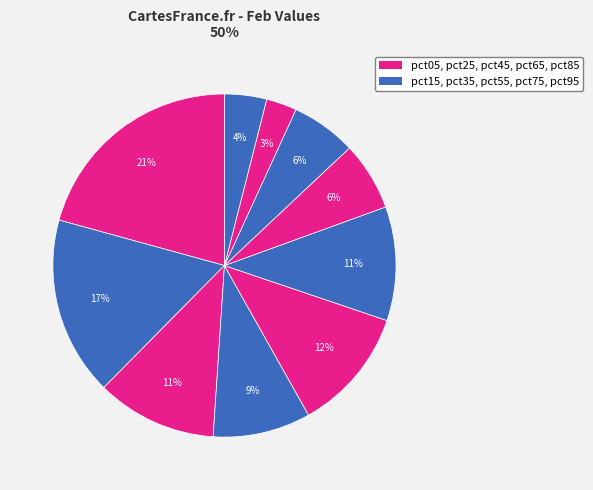

How many slices are in this pie chart?

10